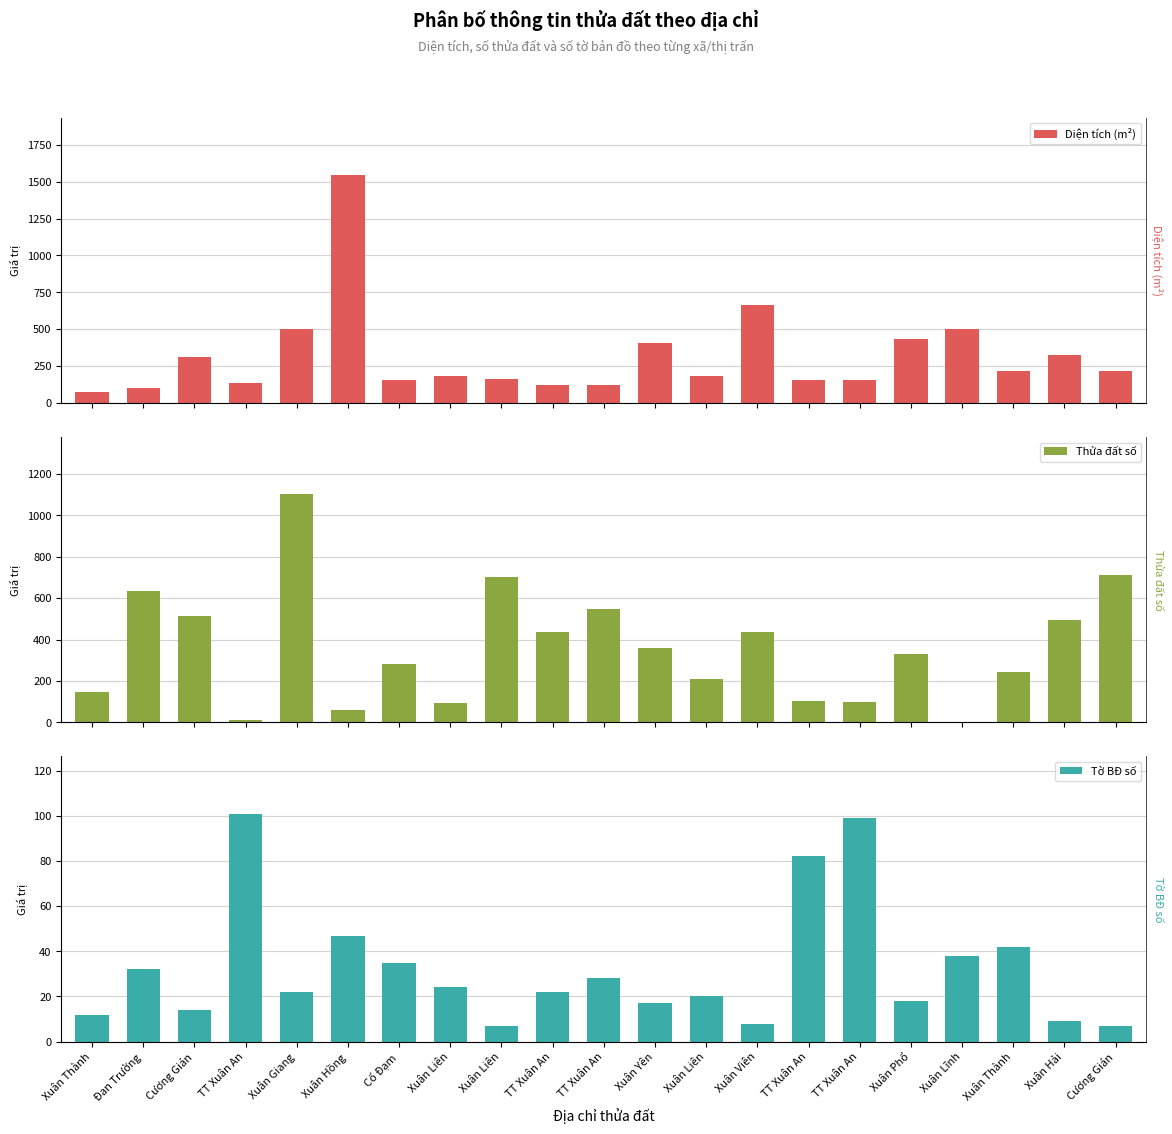

What is the label of the 7th bar from the left?

Cổ Đạm